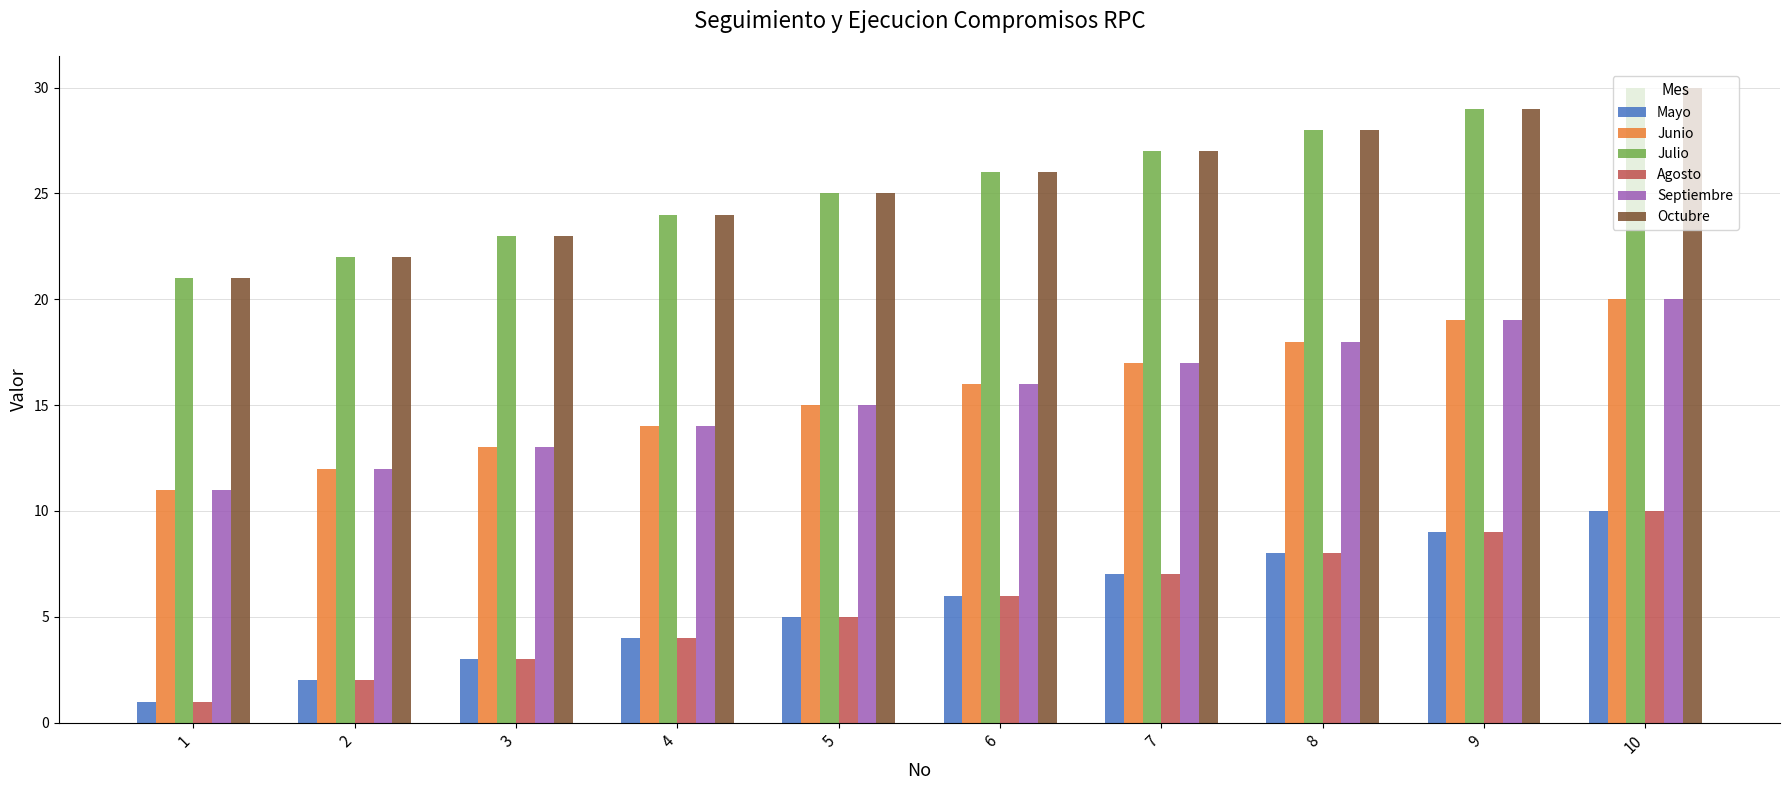

The value of Agosto at 3 is 3. True or false?

True